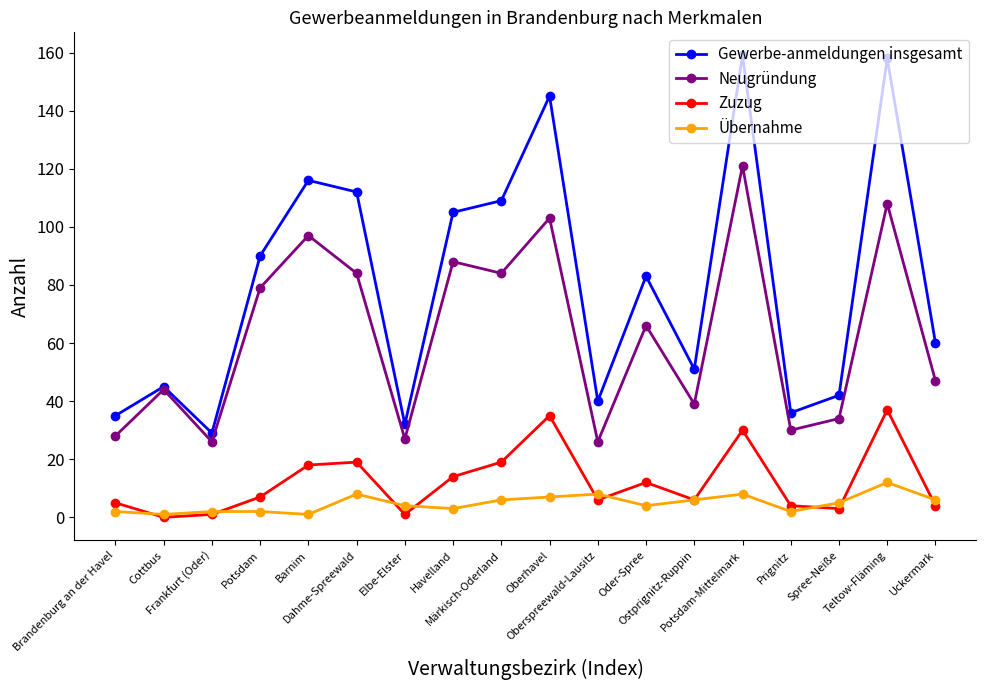

What is the spread (max minus min) of values at Brandenburg an der Havel?

33